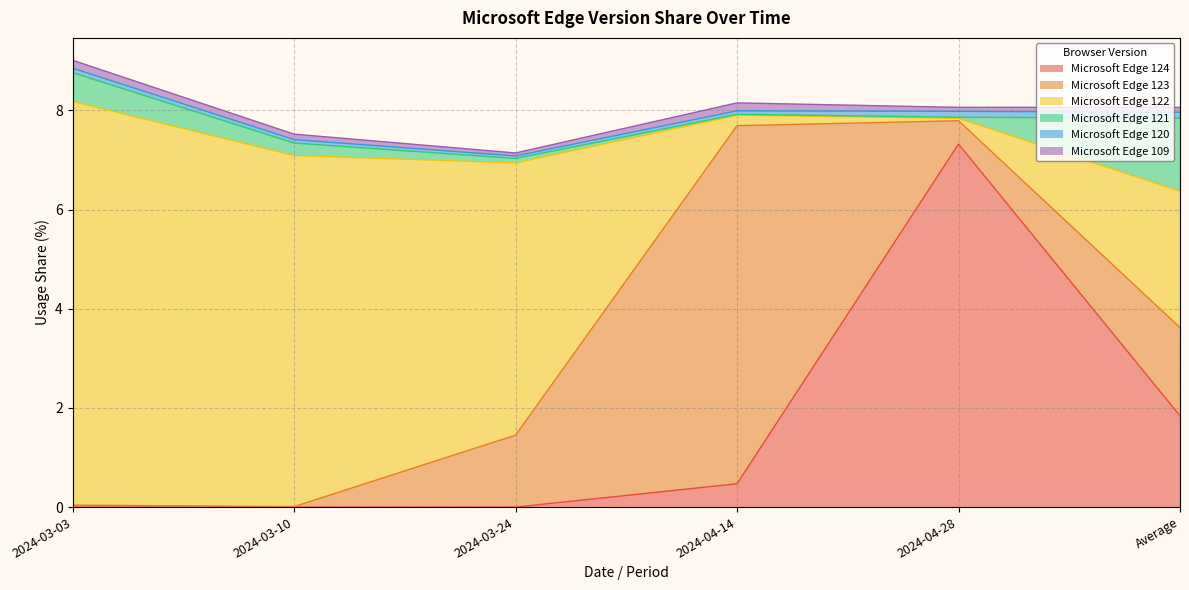

Reading left to right, list all the values displayed in this chart.

Microsoft Edge 124: 0.0	0.0	0.0	0.5	7.3	1.8
Microsoft Edge 123: 0.0	0.0	1.4	7.2	0.5	1.8
Microsoft Edge 122: 8.1	7.1	5.5	0.2	0.1	2.8
Microsoft Edge 121: 0.6	0.2	0.1	0.0	0.0	1.5
Microsoft Edge 120: 0.1	0.1	0.1	0.1	0.1	0.1
Microsoft Edge 109: 0.2	0.1	0.1	0.2	0.1	0.1